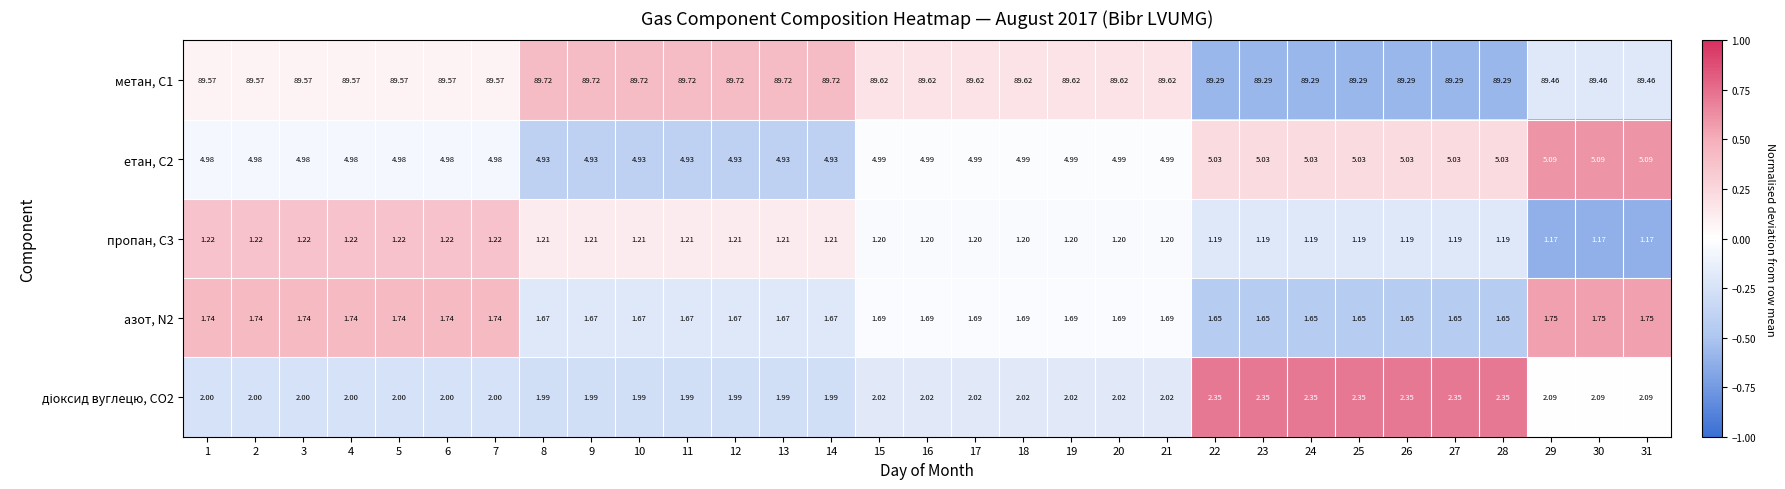

How many data points does each series have?

31